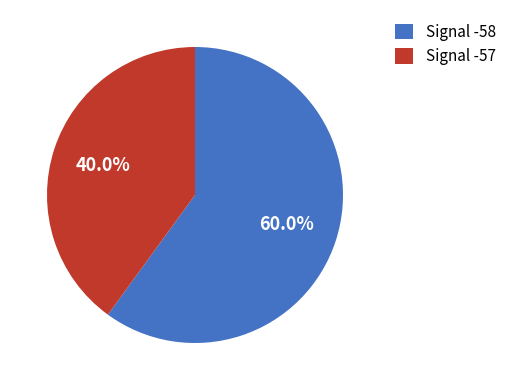

Which category accounts for the majority?

Signal -58